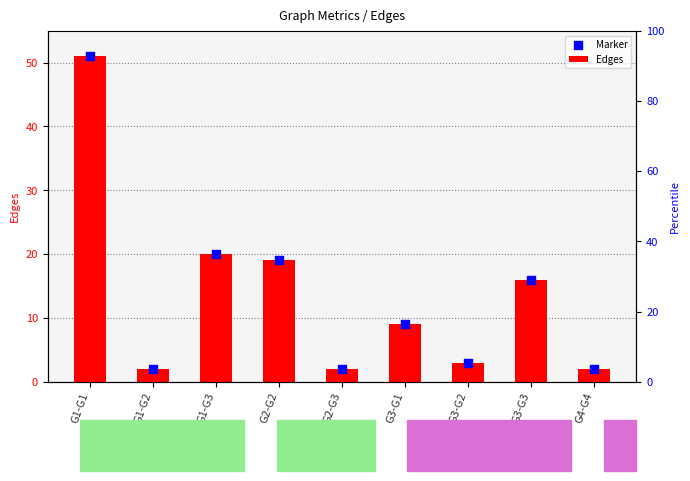

Which series contains the highest Y value?

Edges